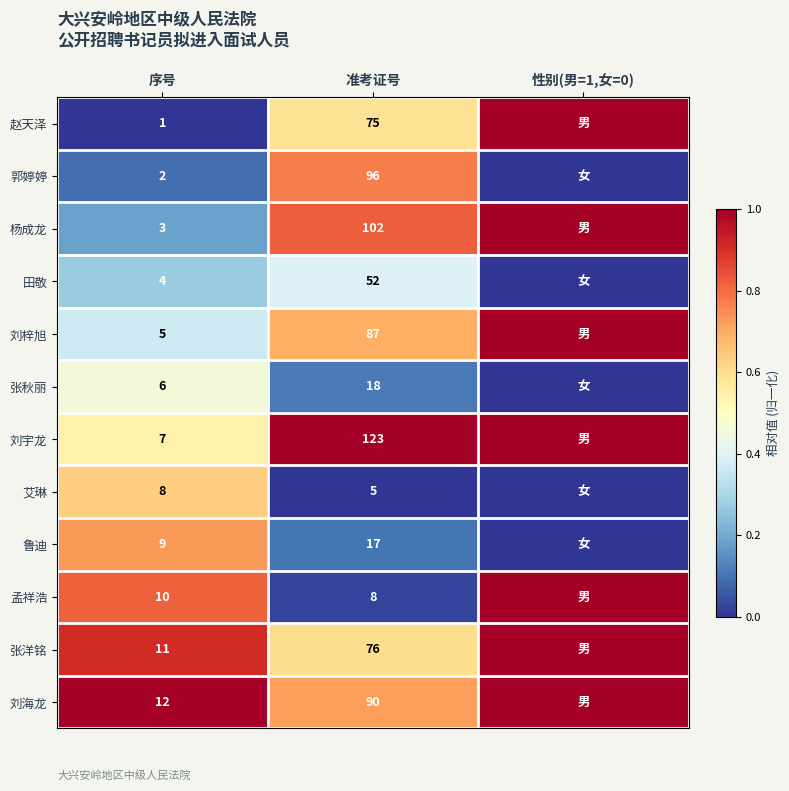

The 孟祥浩 series shows 12 at 准考证号. True or false?

False